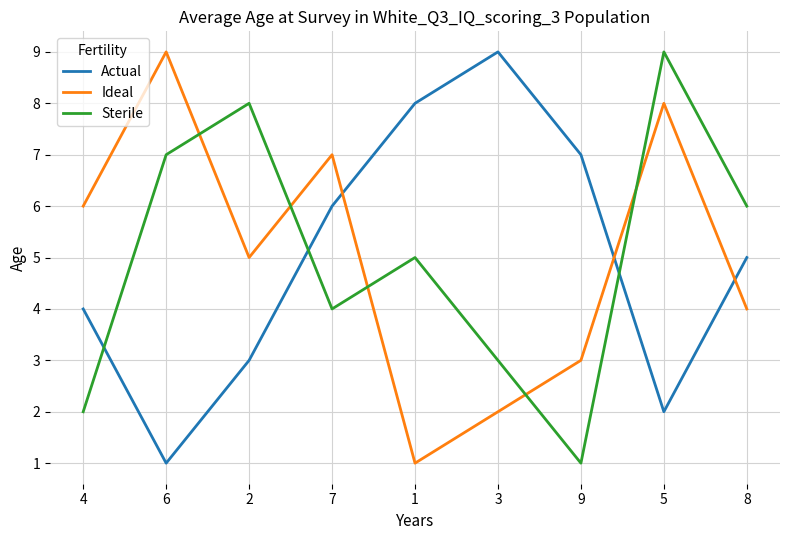

Between 2 and 3, which series saw the biggest shift?

Actual